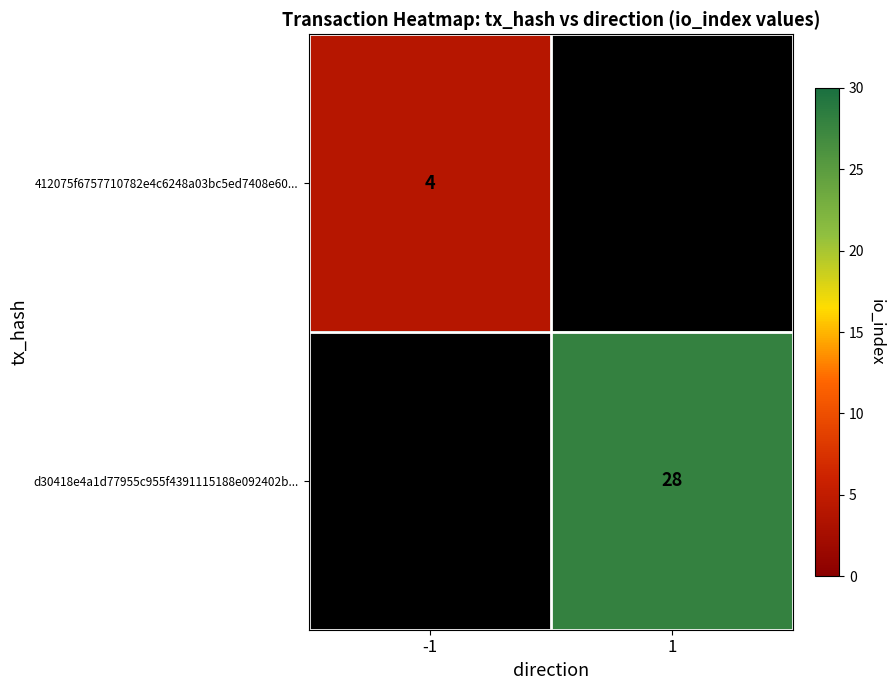

At how many categories does at least one series exceed 12?

1